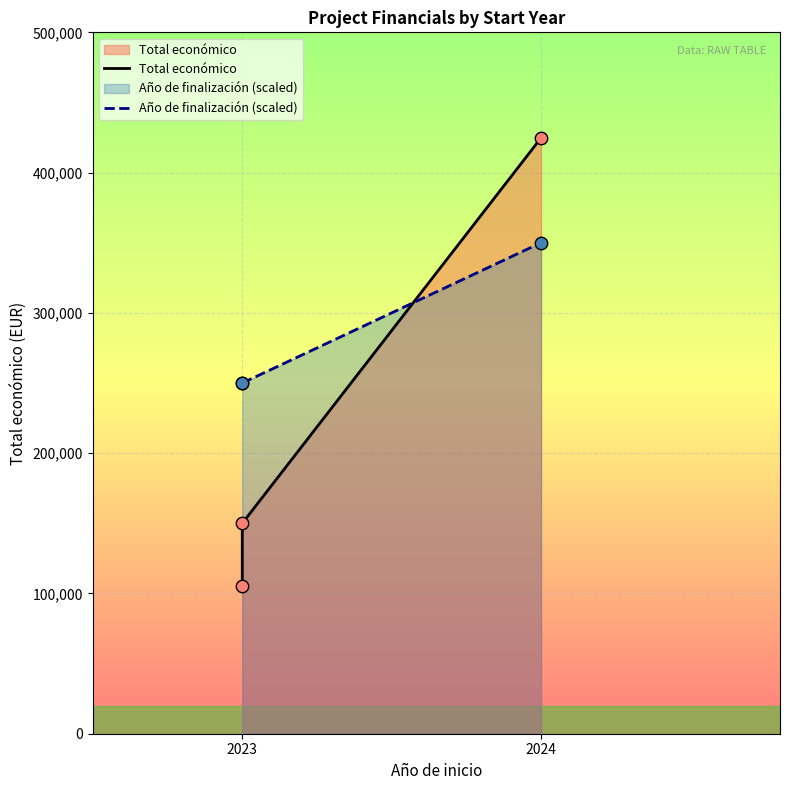

Which series contains the highest Y value?

Total económico